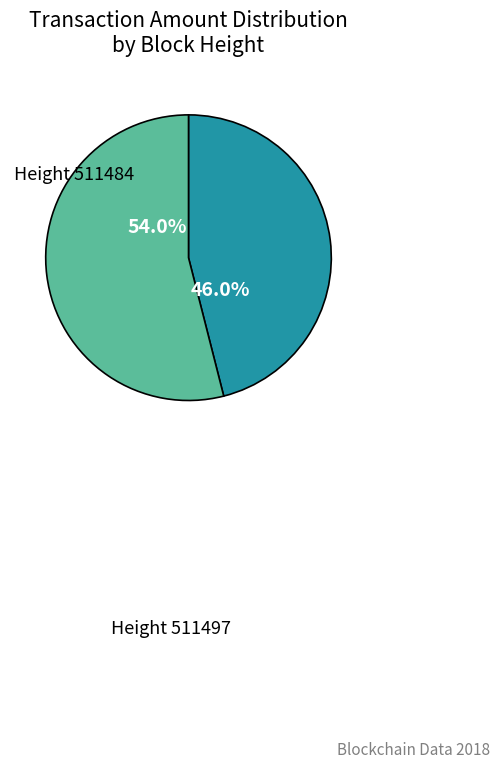

Count the number of slices in the pie.

2